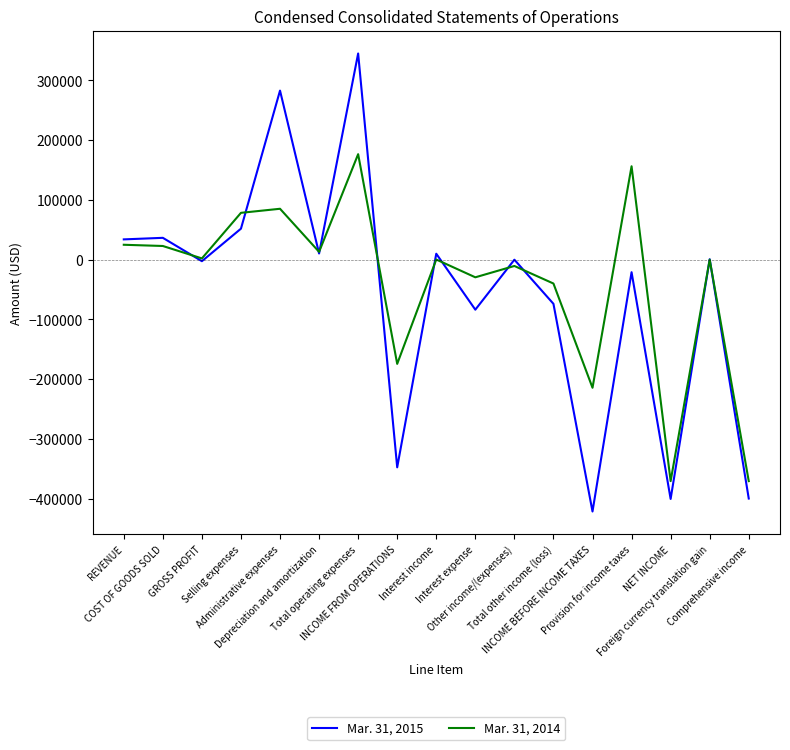

Which series has the widest spread of values?

Mar. 31, 2015